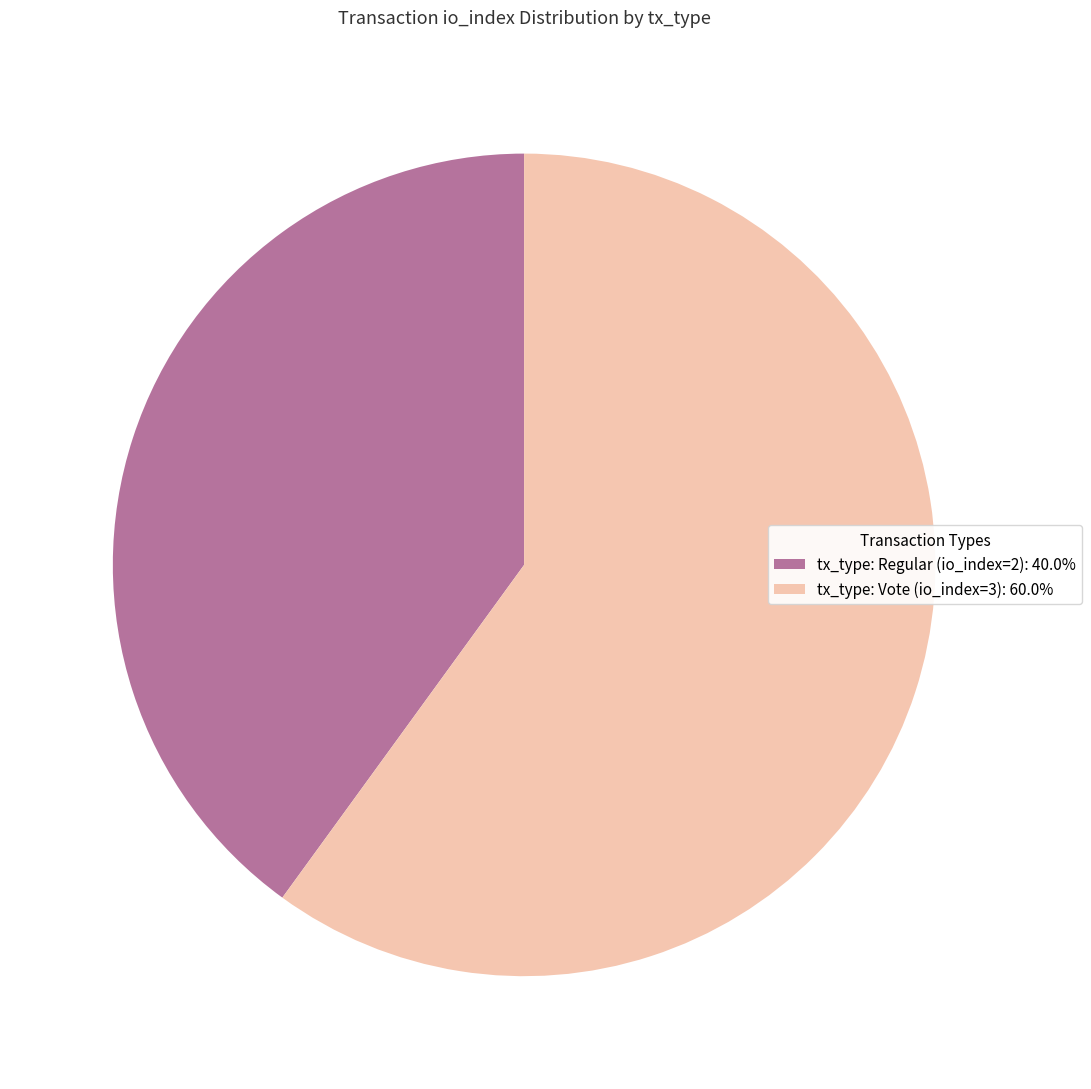

Approximately how many times larger is the value at tx_type: Vote (io_index=3) compared to tx_type: Regular (io_index=2)?

1.5